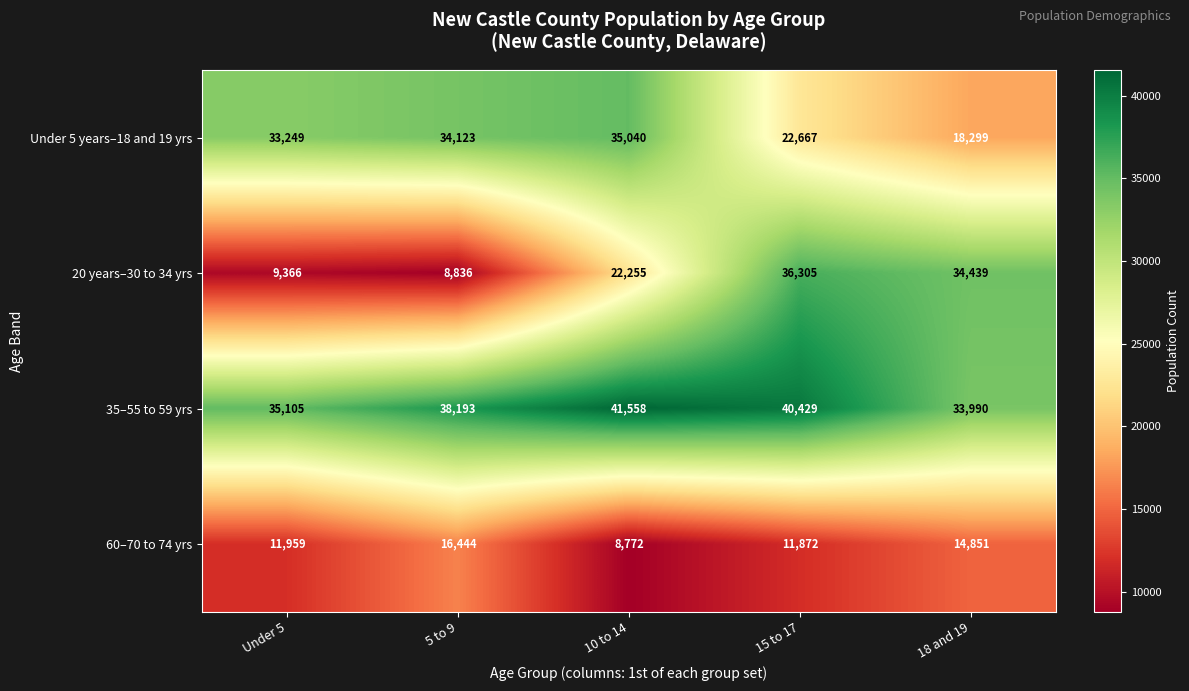

At how many categories does at least one series exceed 15790?

5